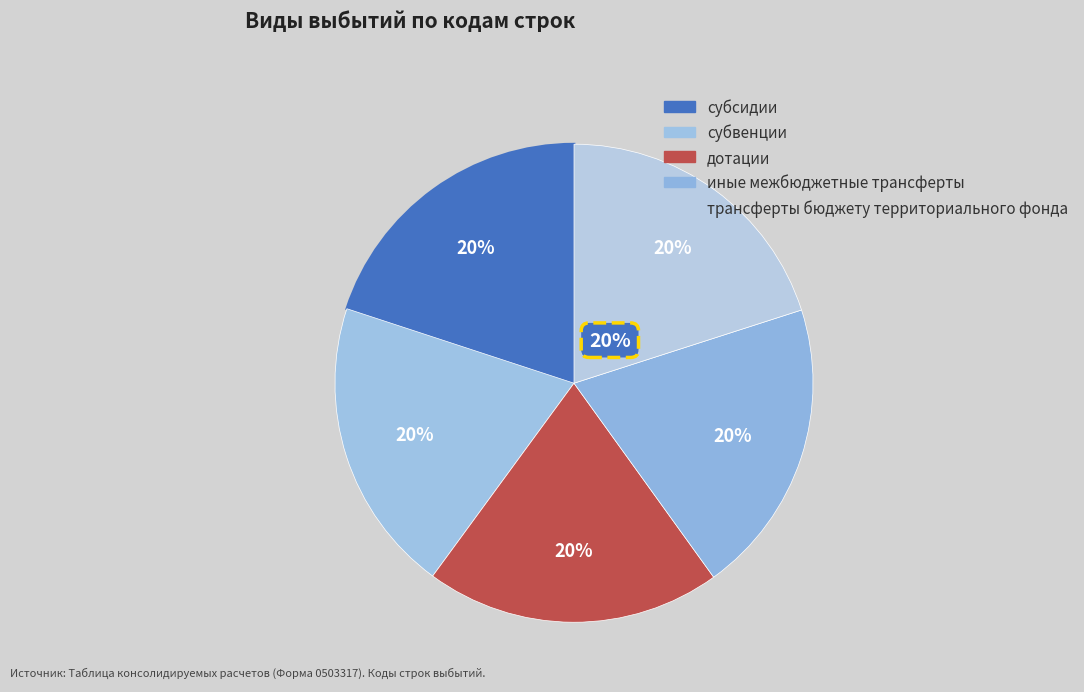

True or false: субвенции accounts for 26% of the total.

False